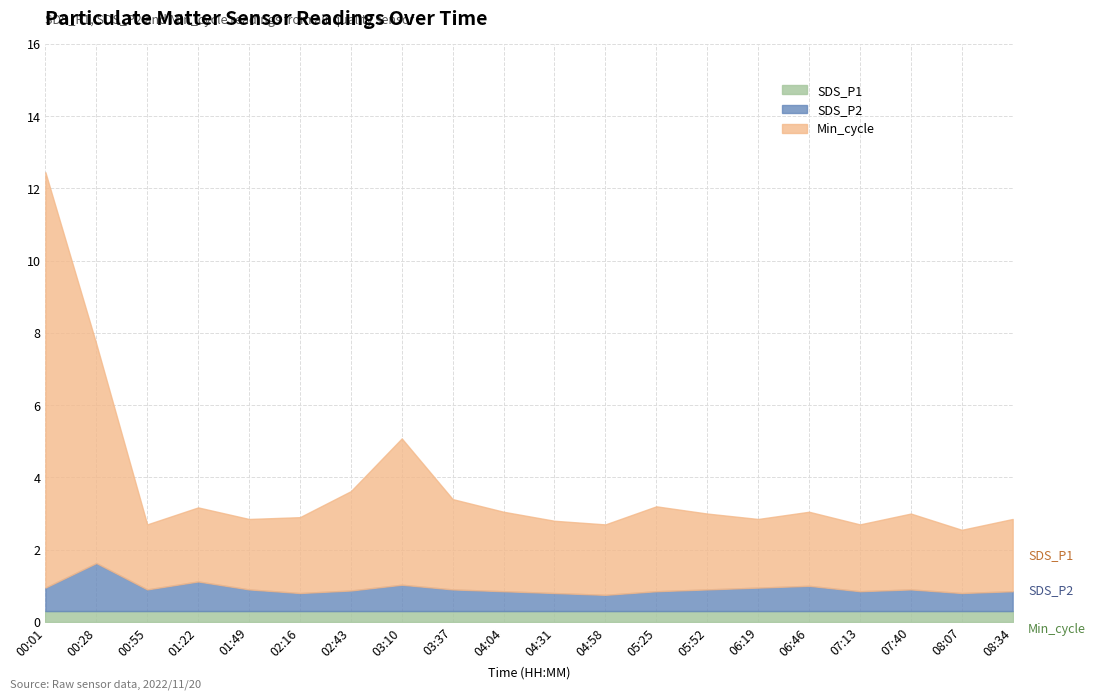

At which category is the sum across all series the highest?

00:01